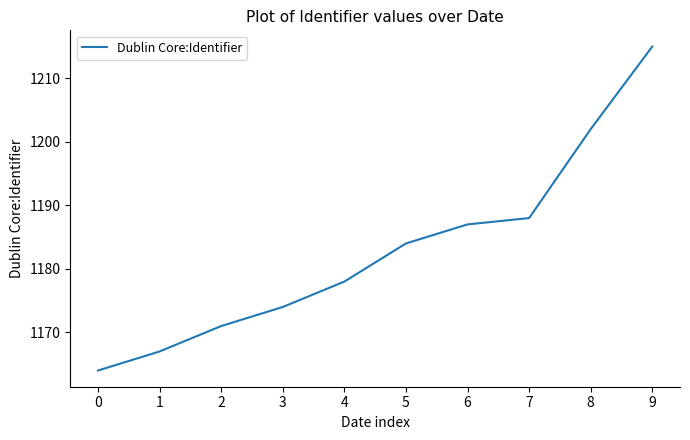

Rank the categories by value from lowest to highest.

0, 1, 2, 3, 4, 5, 6, 7, 8, 9